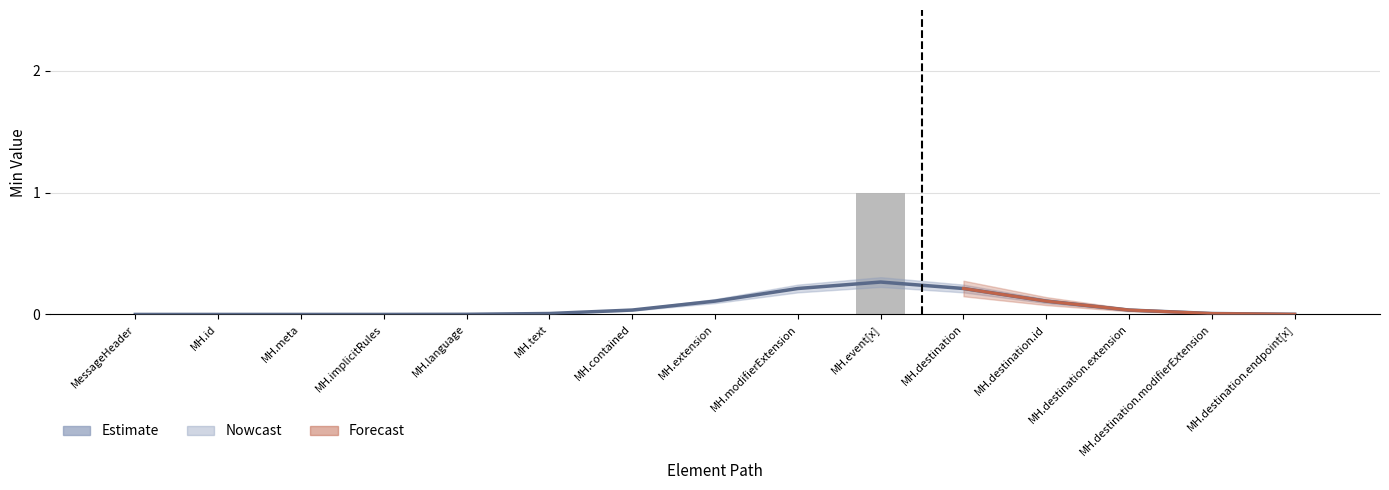

Reading right to left, what are all the values shown in this chart?

Estimate: 0.0	0.0	0.0	0.1	0.2	0.3	0.2	0.1	0.0	0.0	0.0	0.0	0.0	0.0	0.0
Min: 0.0	0.0	0.0	0.0	0.0	1.0	0.0	0.0	0.0	0.0	0.0	0.0	0.0	0.0	0.0